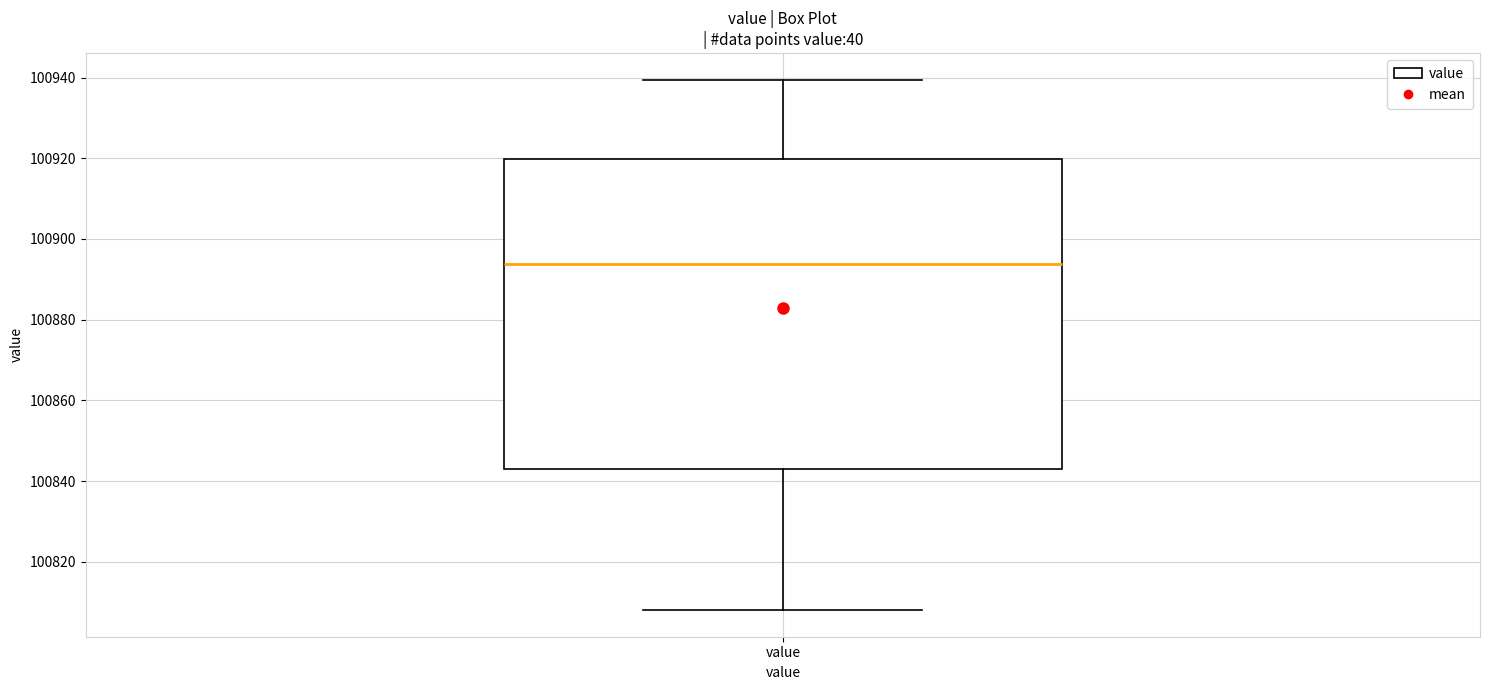

Read this box plot against the y-axis: the position of the median line, the range covered by the box, and the ends of both whiskers. The values are not printed on the chart, so give them approximately, as read against the axis.

median 100894, box 100844 to 100920, whiskers 100808 to 100940